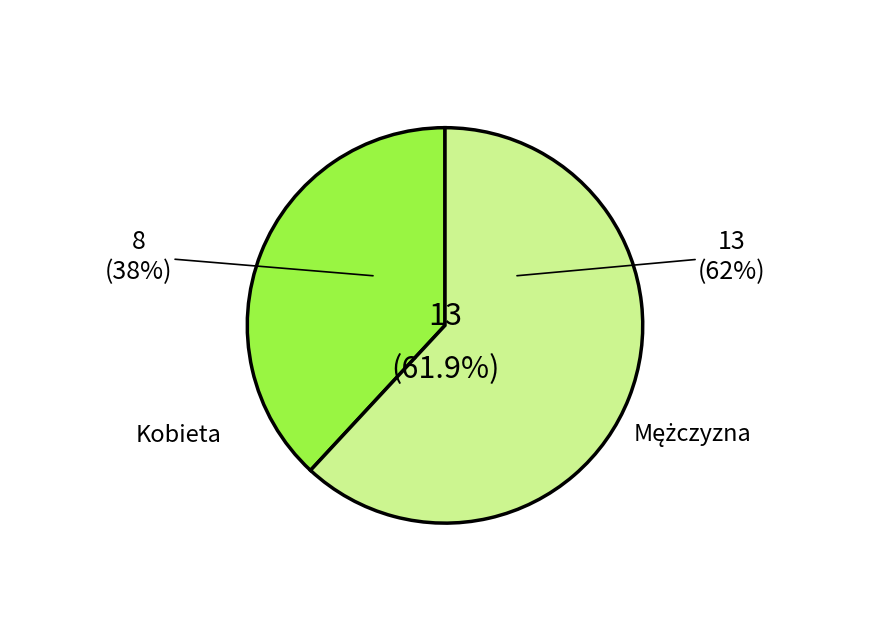

Does Kurs kosmetyczny account for over 50% of the chart?

No